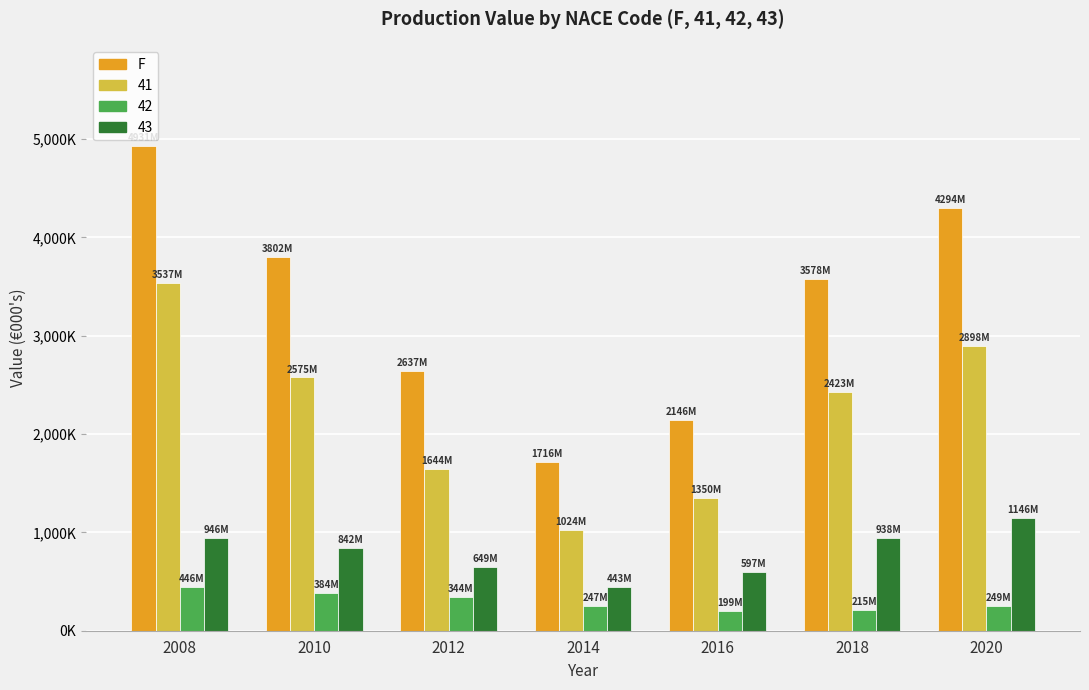

What is the greatest value displayed?

4931396